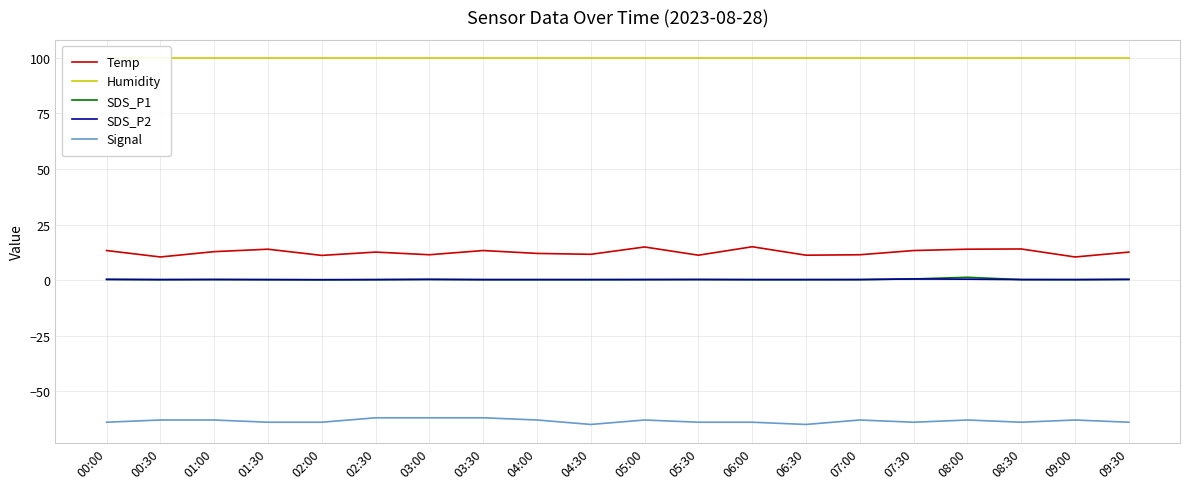

True or false: Humidity has more than 2 interior local peaks.

False